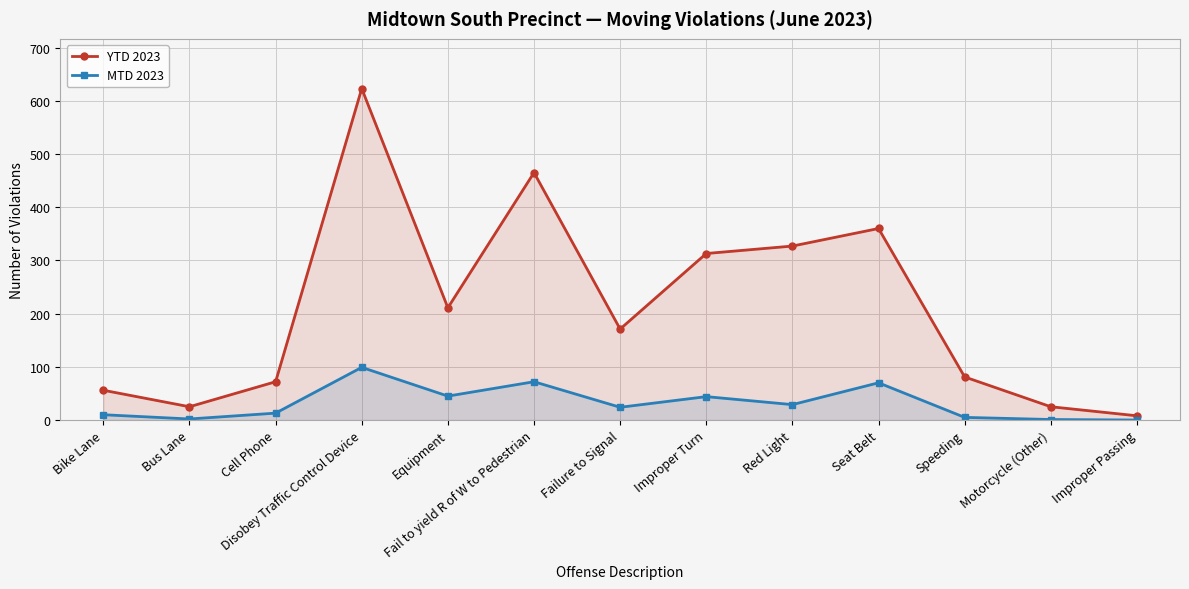

The value of MTD 2023 at Motorcycle (Other) is 1. True or false?

True